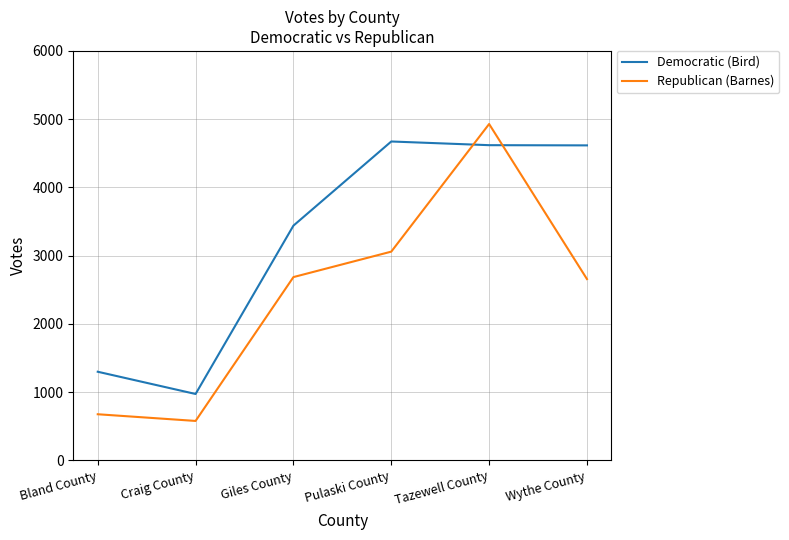

What is the maximum value for Republican (Barnes)?

4929